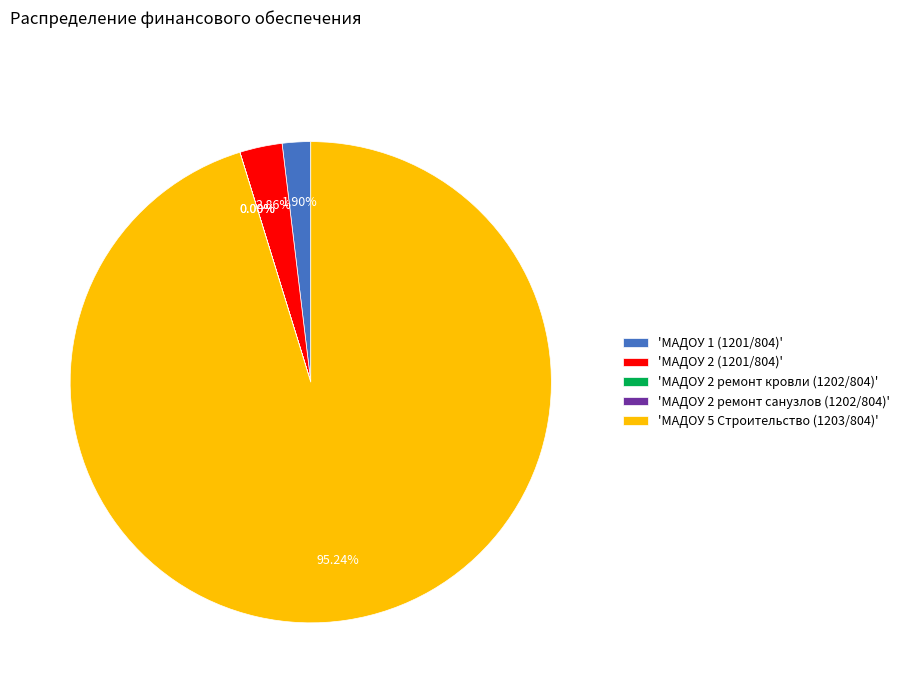

To the nearest percent, what is the average slice percentage?

20%